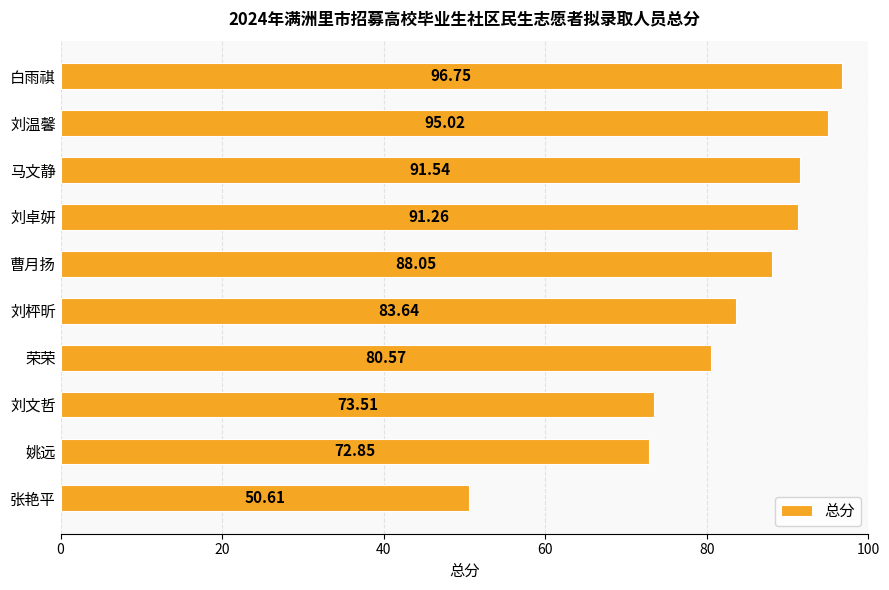

What is the maximum value shown in the chart?

96.8